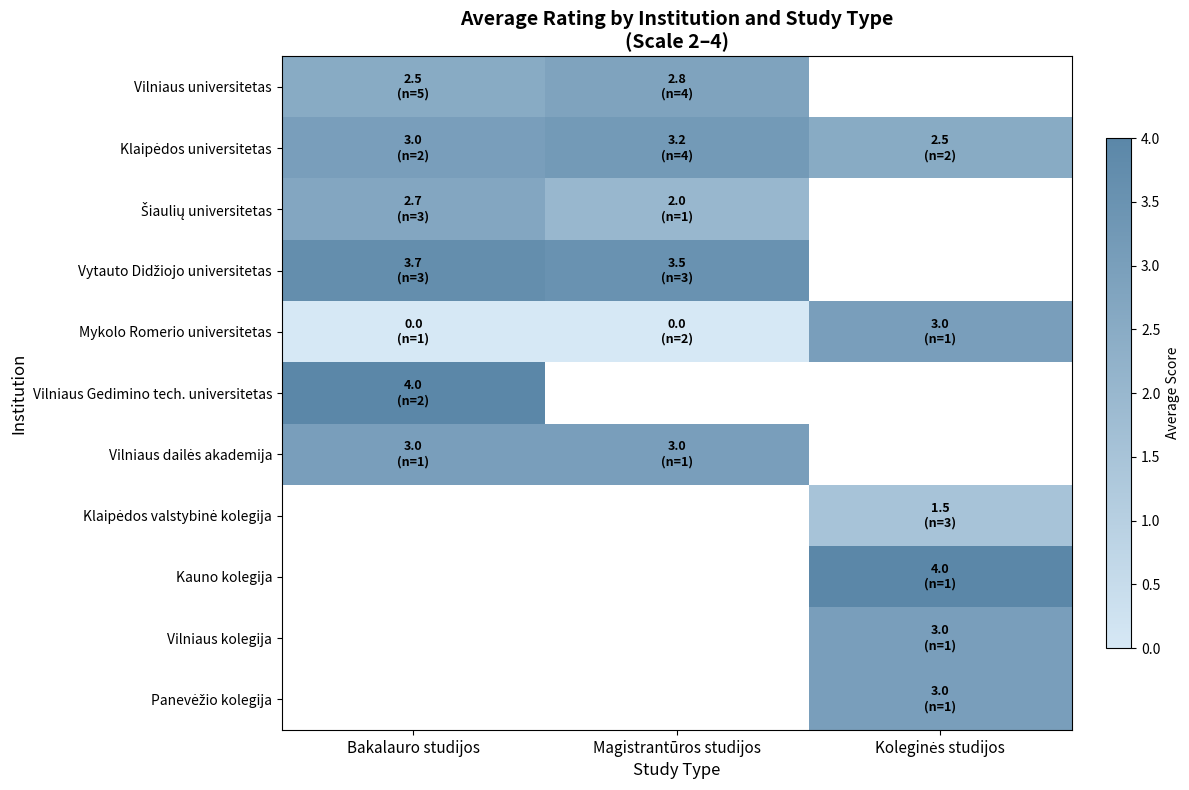

True or false: Mykolo Romerio universitetas has a value of -1.3 at Bakalauro studijos.

False